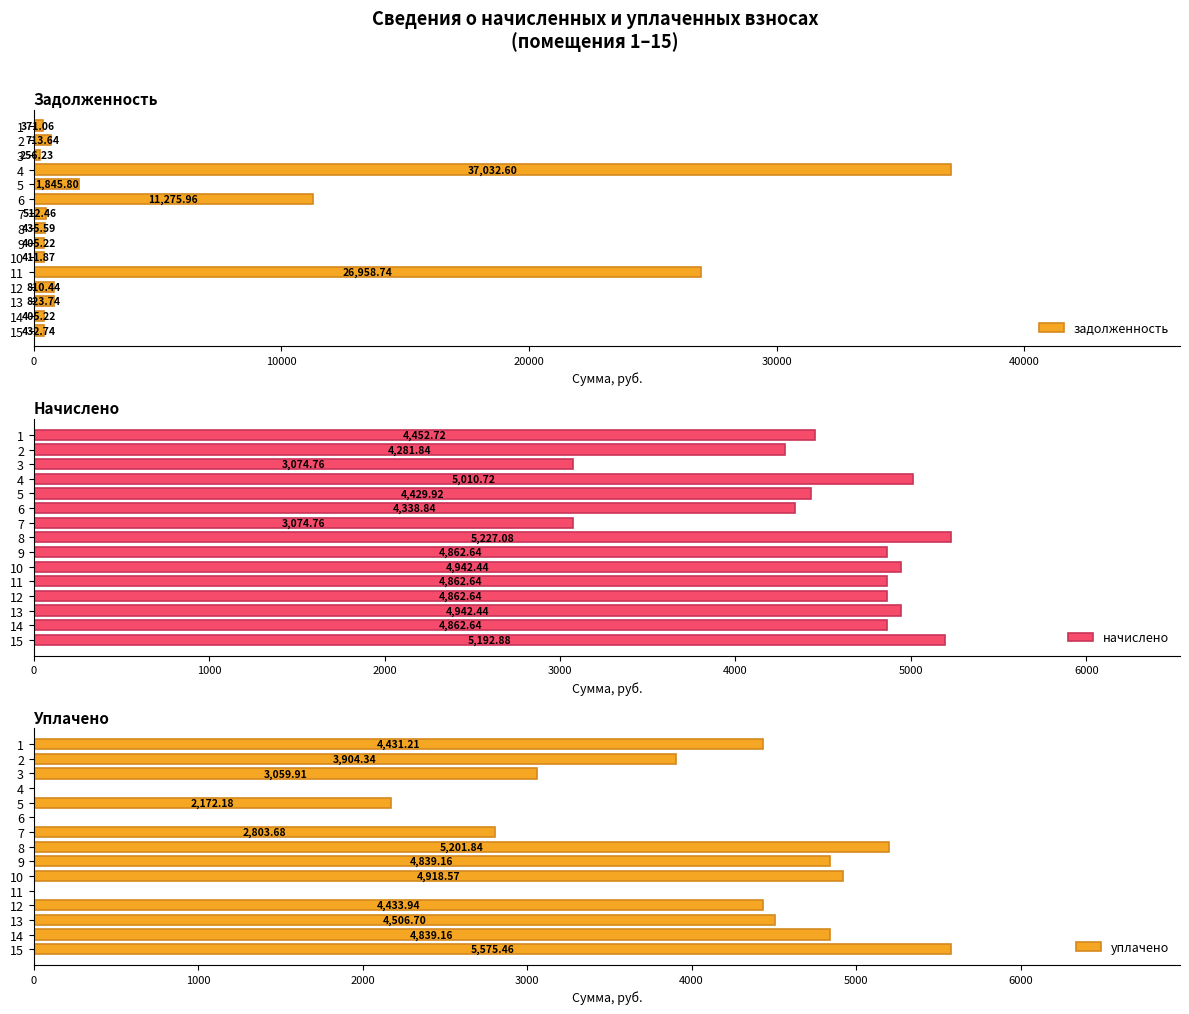

Rank the series by their average value, from highest to lowest.

задолженность, начислено, уплачено